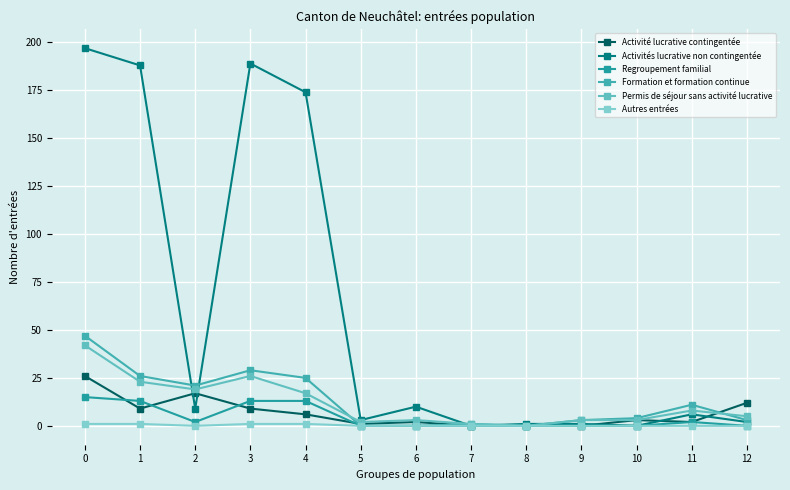

List the labels in order of Autres entrées value, largest first.

0, 1, 3, 4, 2, 5, 6, 7, 8, 9, 10, 11, 12